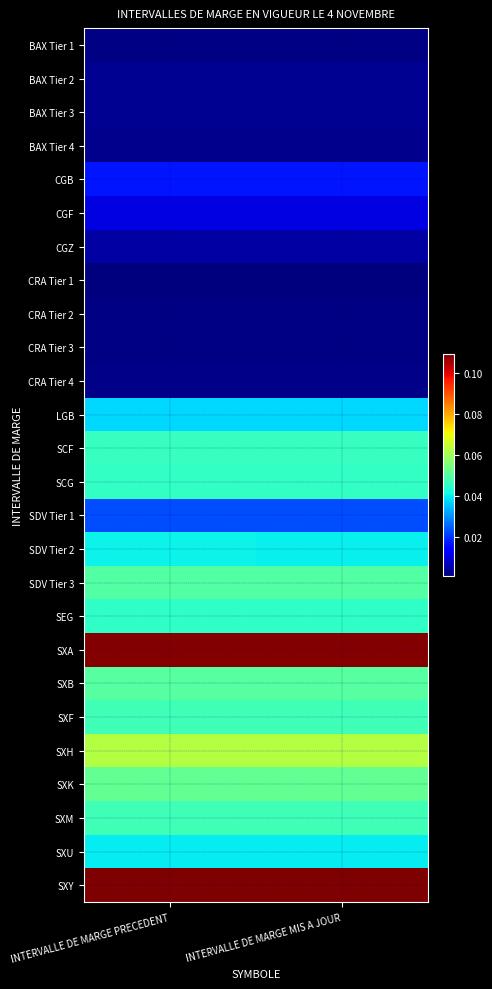

List the series in order of their peak value, highest first.

SXY, SXA, SXH, SXK, SXB, SDV Tier 3, SXF, SXM, SCF, SCG, SEG, SDV Tier 2, SXU, LGB, SDV Tier 1, CGB, CGF, CGZ, BAX Tier 3, BAX Tier 2, BAX Tier 4, CRA Tier 4, CRA Tier 3, CRA Tier 2, BAX Tier 1, CRA Tier 1